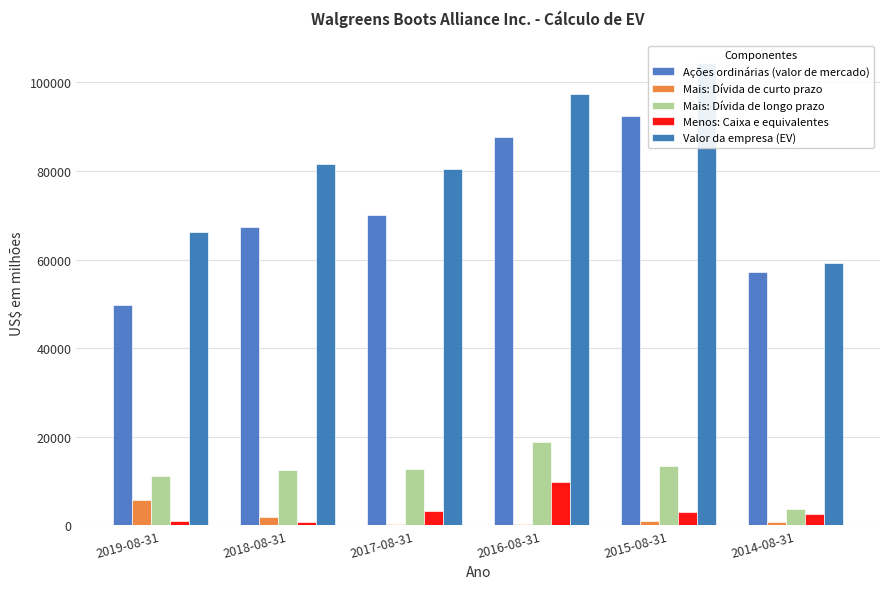

What are all the series names shown in the legend?

Ações ordinárias (valor de mercado), Mais: Dívida de curto prazo, Mais: Dívida de longo prazo, Menos: Caixa e equivalentes, Valor da empresa (EV)